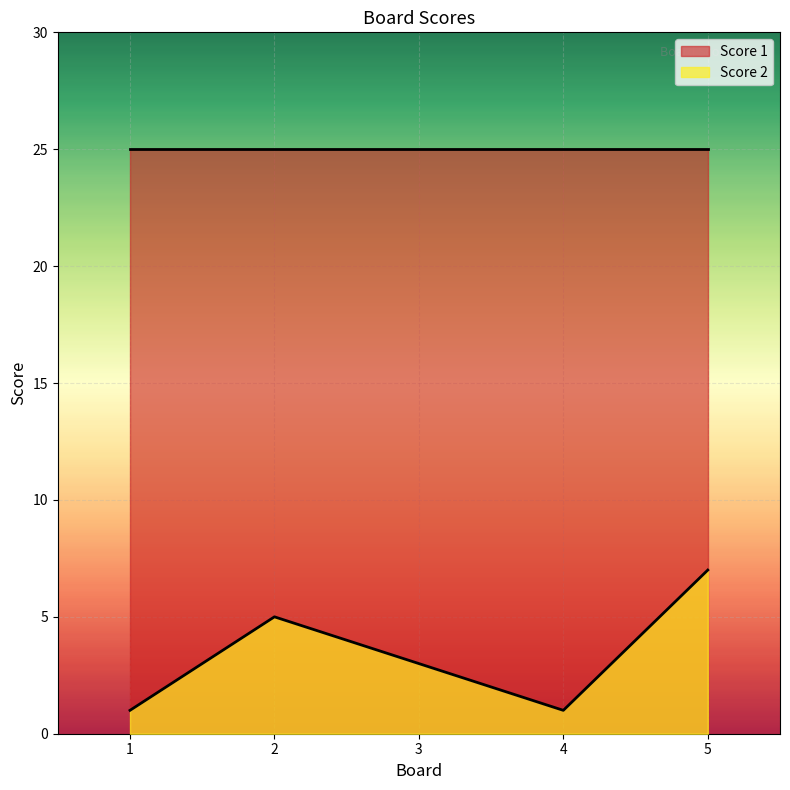

What is the sum of the values at 1 and 3?

4